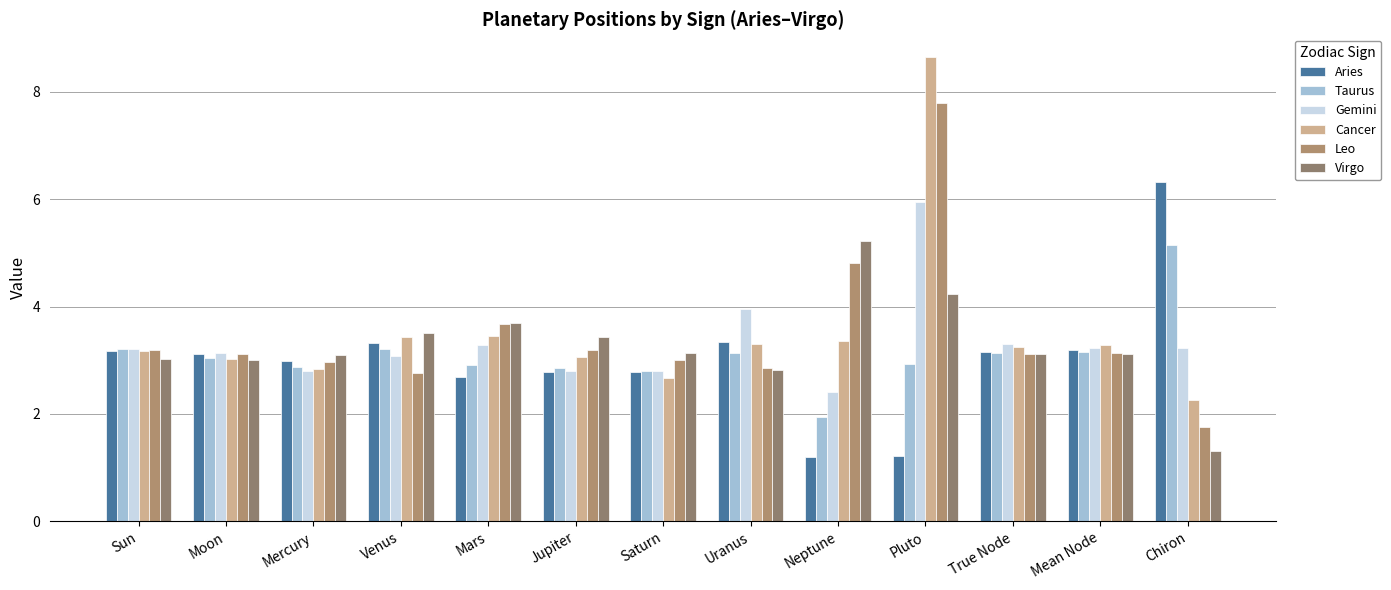

Are the bars grouped side by side (vs. stacked)?

Yes